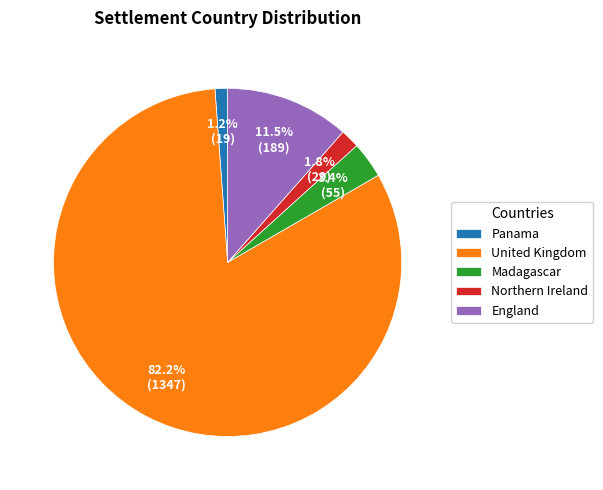

What is the ratio of the value at Northern Ireland to the value at Madagascar?

0.5